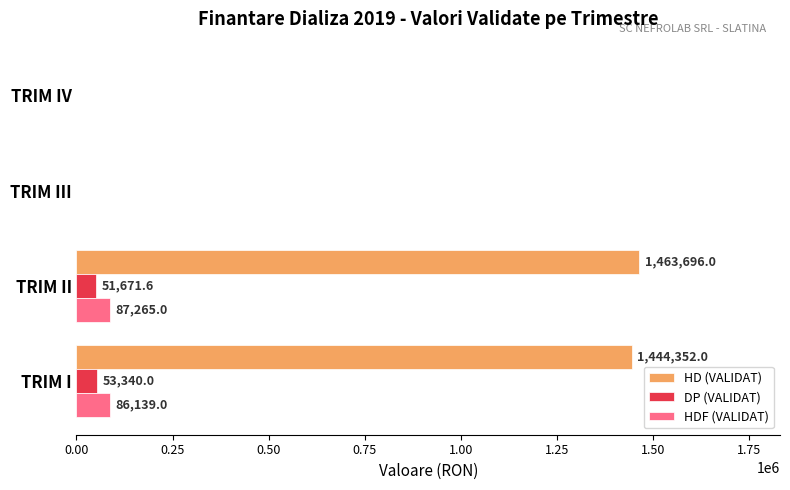

At which label is DP (VALIDAT) closest to 26670?

TRIM II